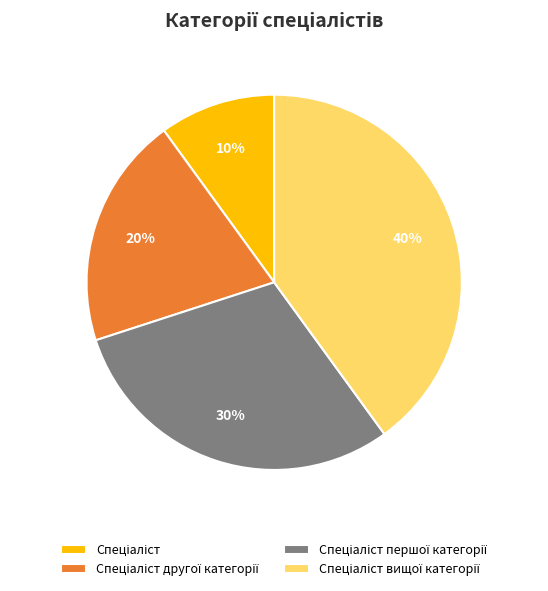

To the nearest percent, what is the average slice percentage?

25%